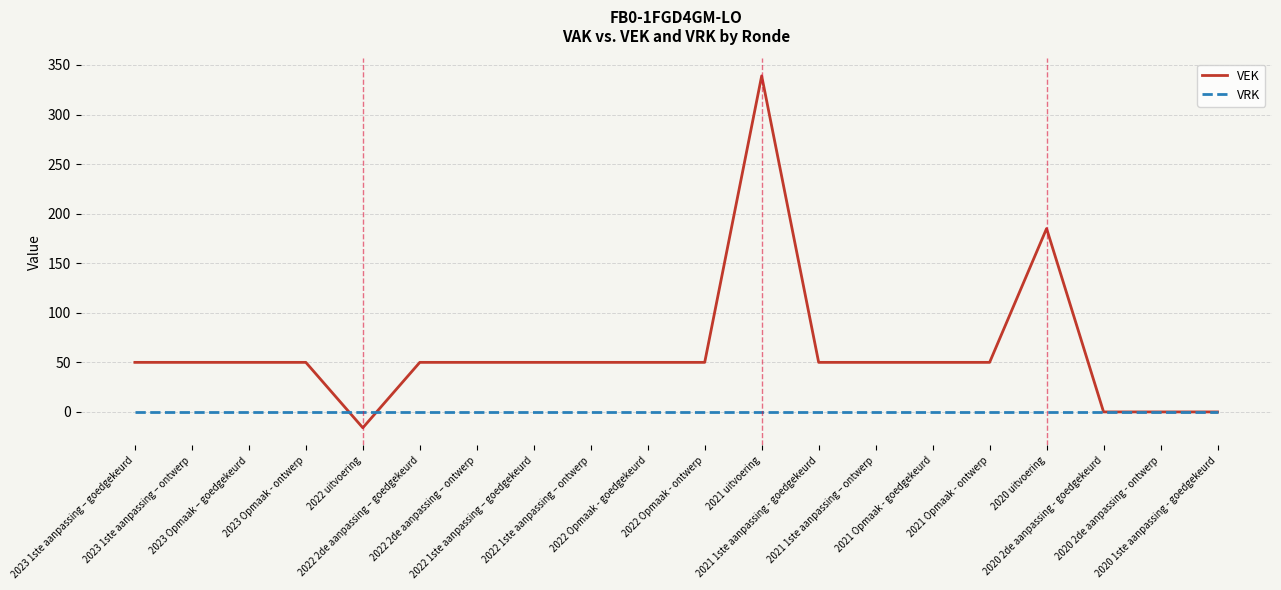

At 2023 Opmaak - ontwerp, list the series in order from smallest to largest.

VRK, VEK